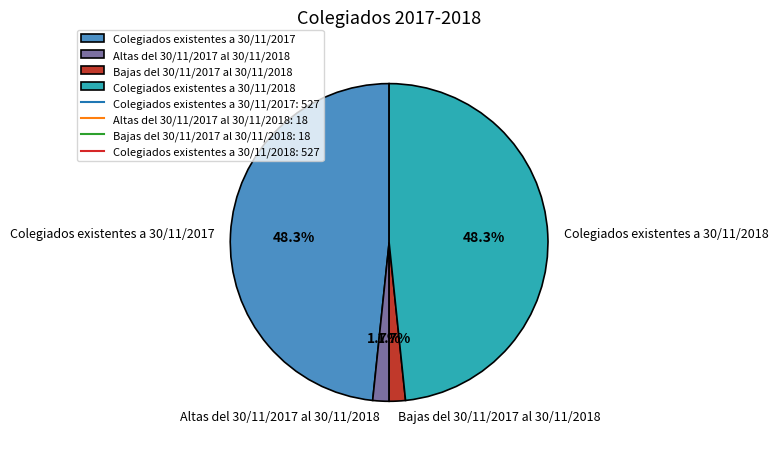

To the nearest percent, what is the difference between the largest and smallest slice percentages?

47%